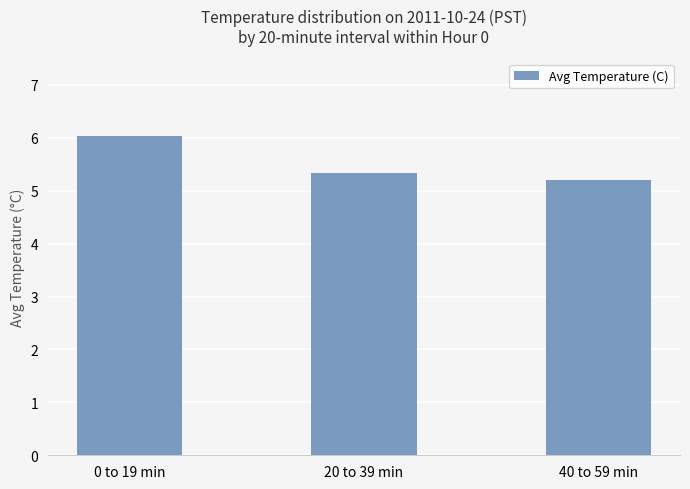

What value does the data have at 0 to 19 min?

6.0